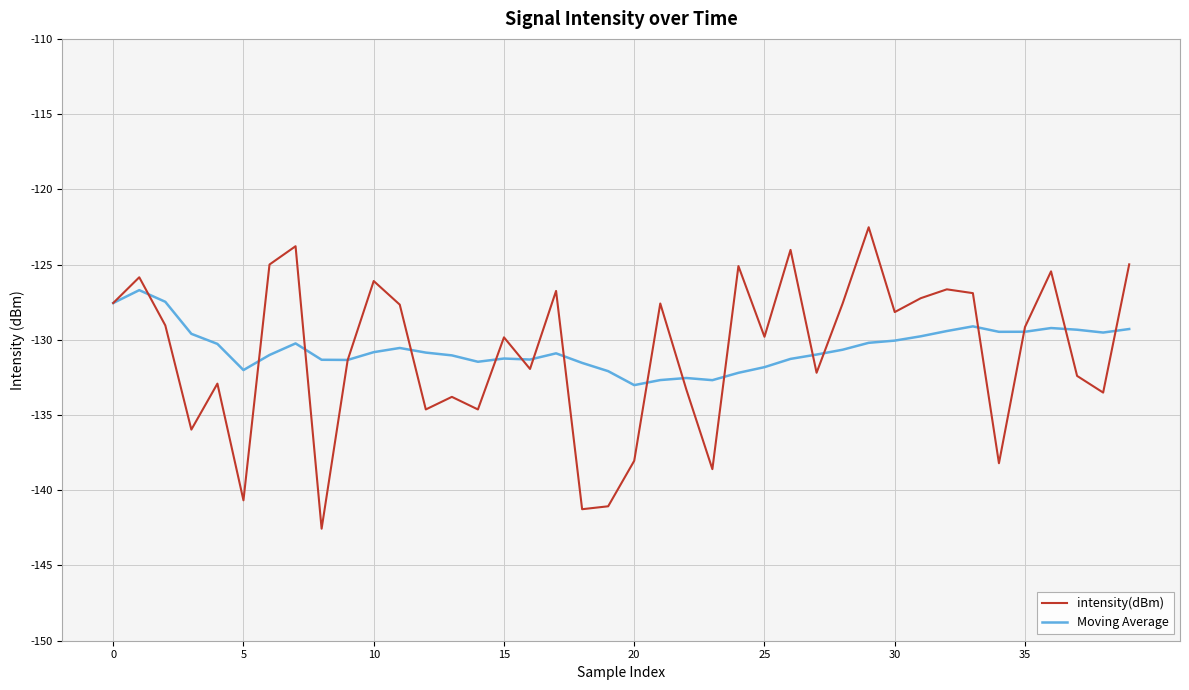

What is the sum of all Moving Average values?

-5222.0